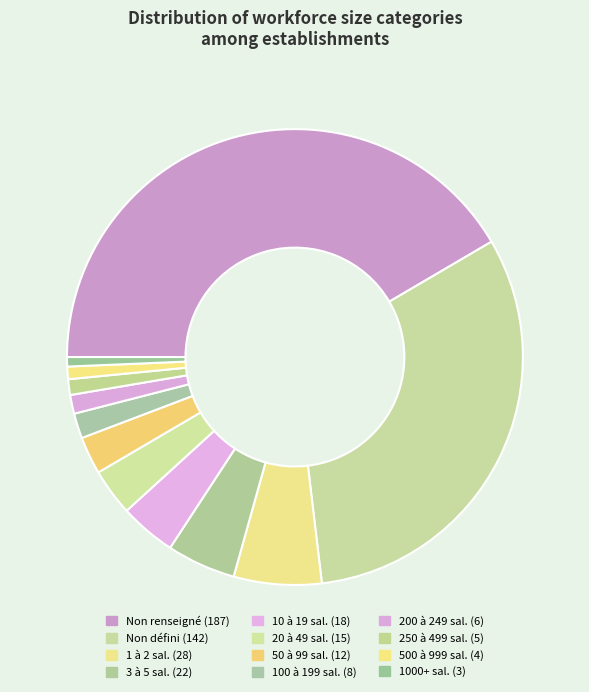

Does any single category account for the majority?

No